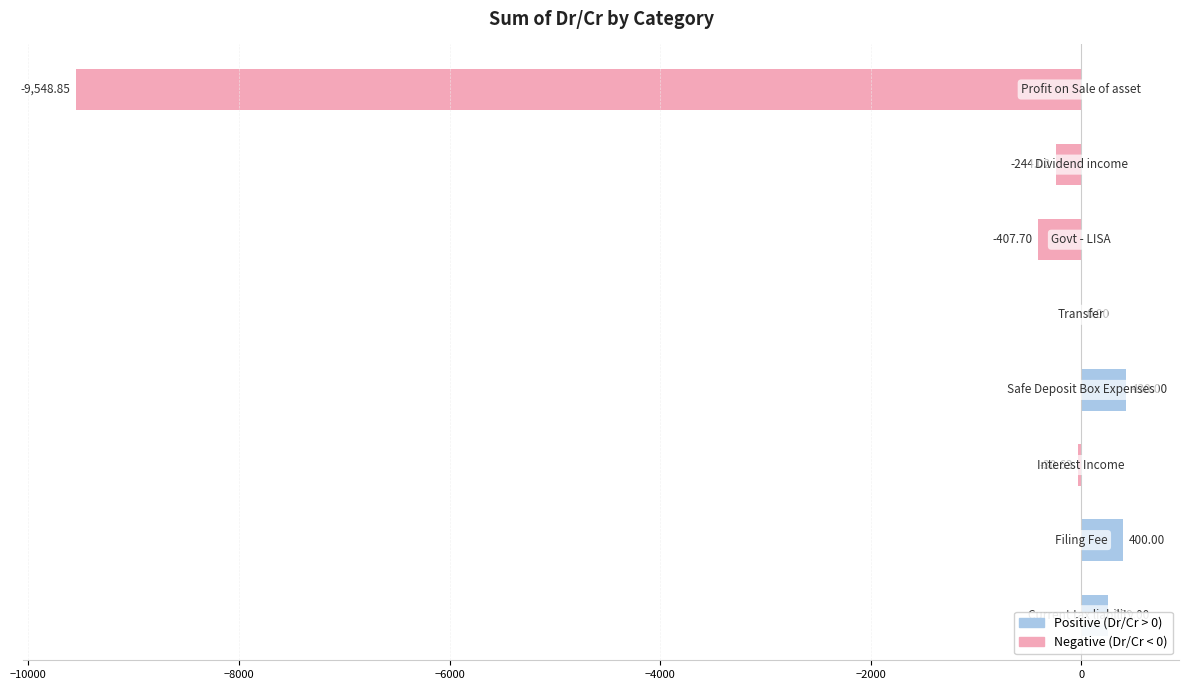

What is the sum of all values?

-9142.2